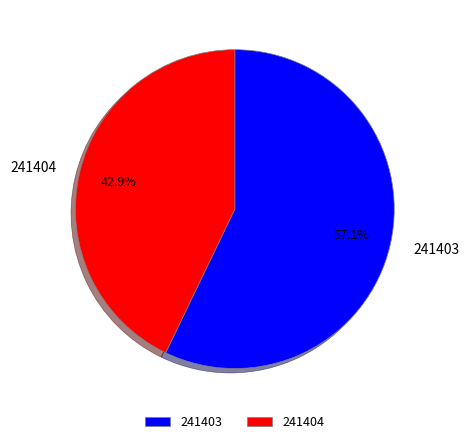

Which category has the biggest portion of the pie?

241403